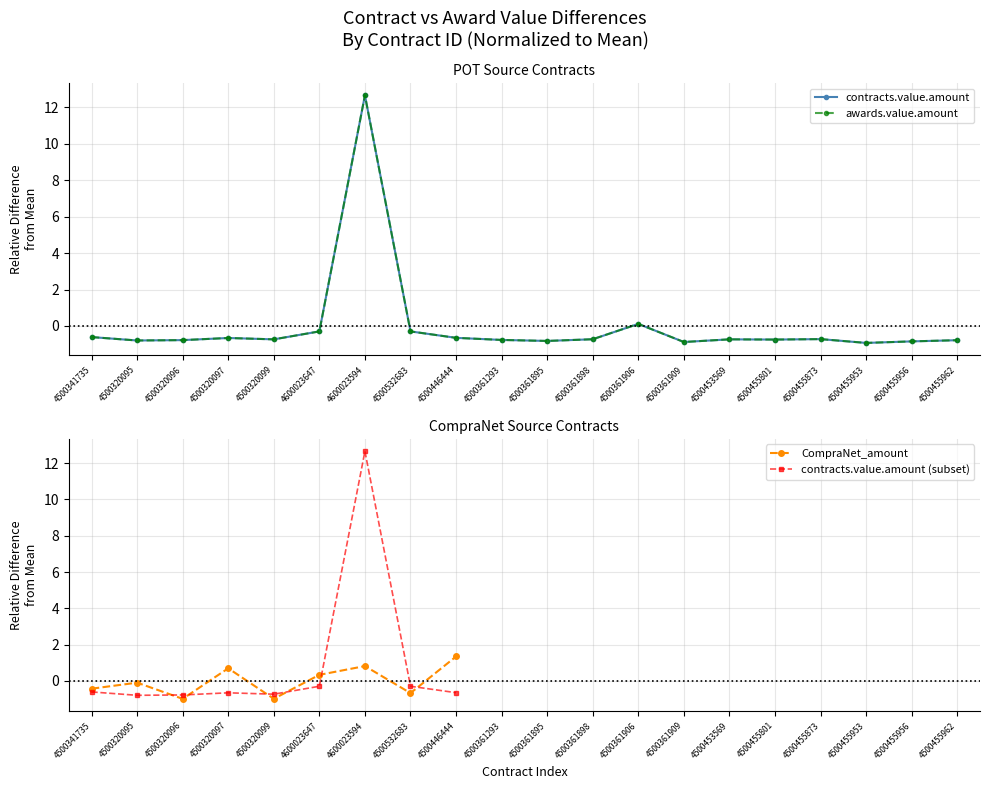

True or false: awards.value.amount and contracts.value.amount intersect in this chart.

False